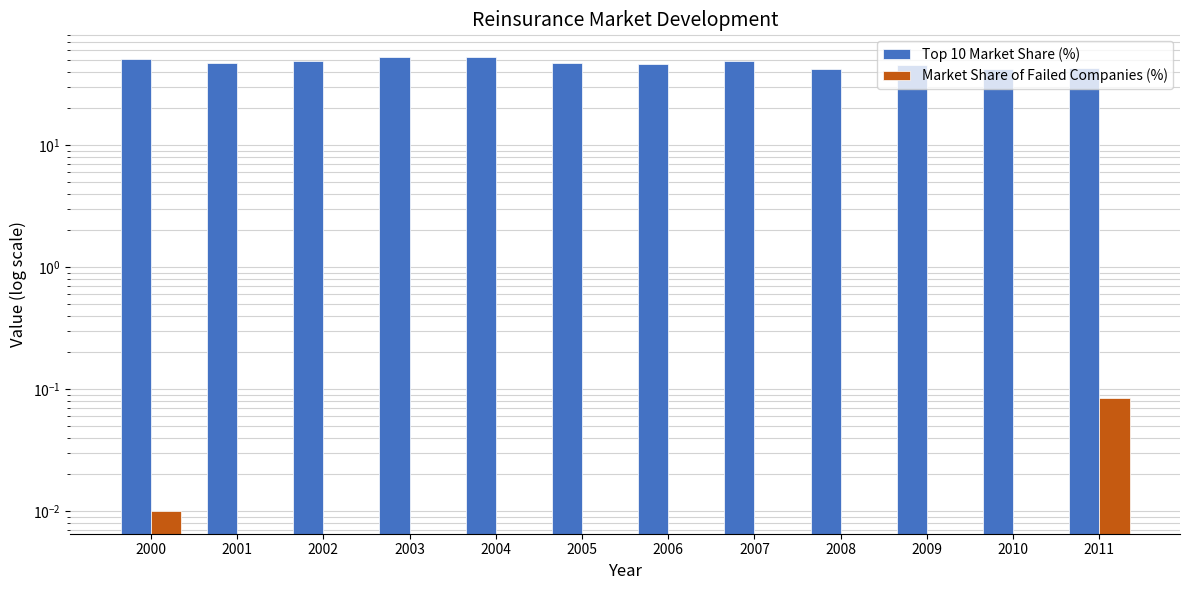

What is the spread (max minus min) of values at 2008?

41.6